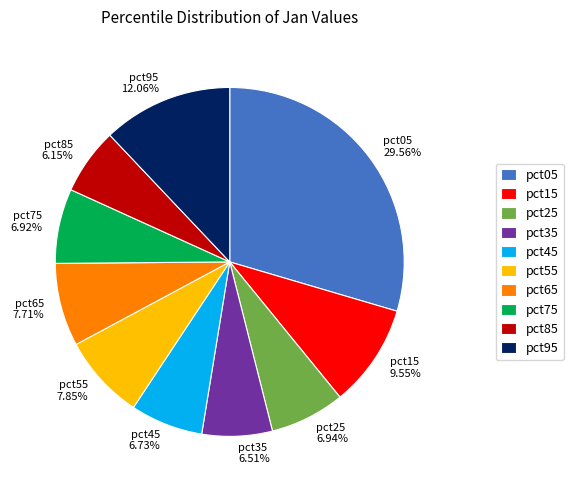

What percentage is the pct55 slice, to the nearest percent?

8%